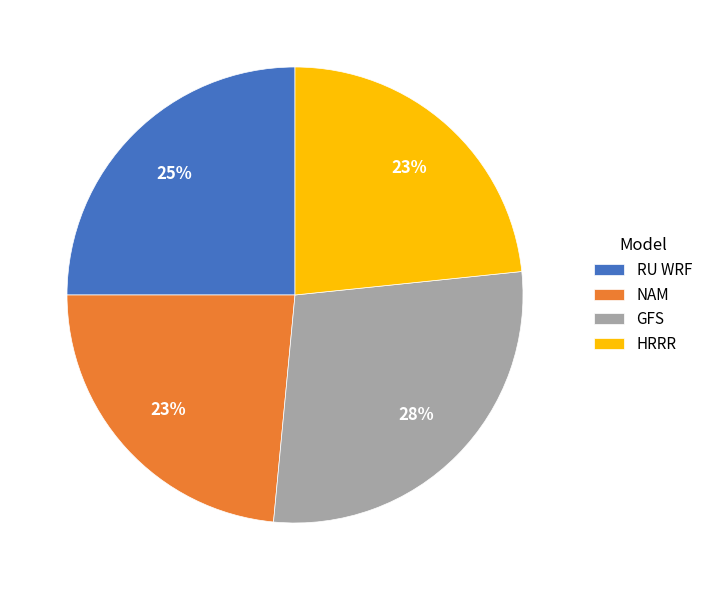

What percentage is the RU WRF slice, to the nearest percent?

25%